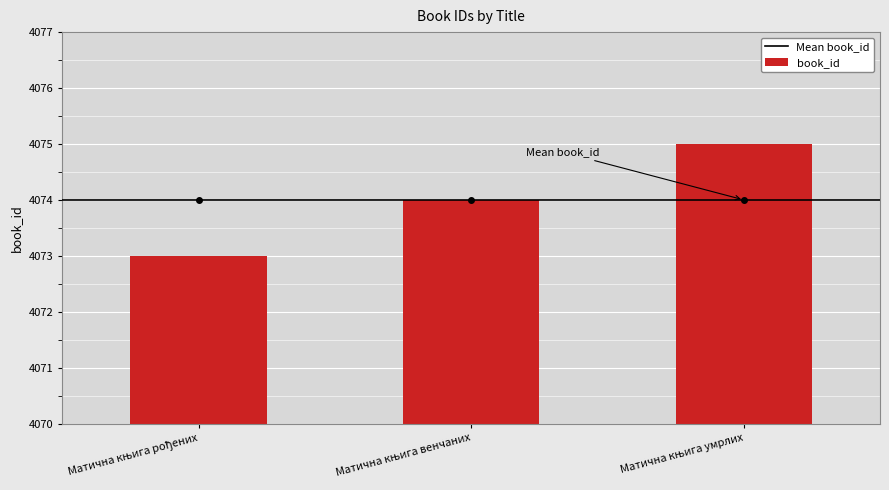

What is the value of the 1st bar from the left?

4073